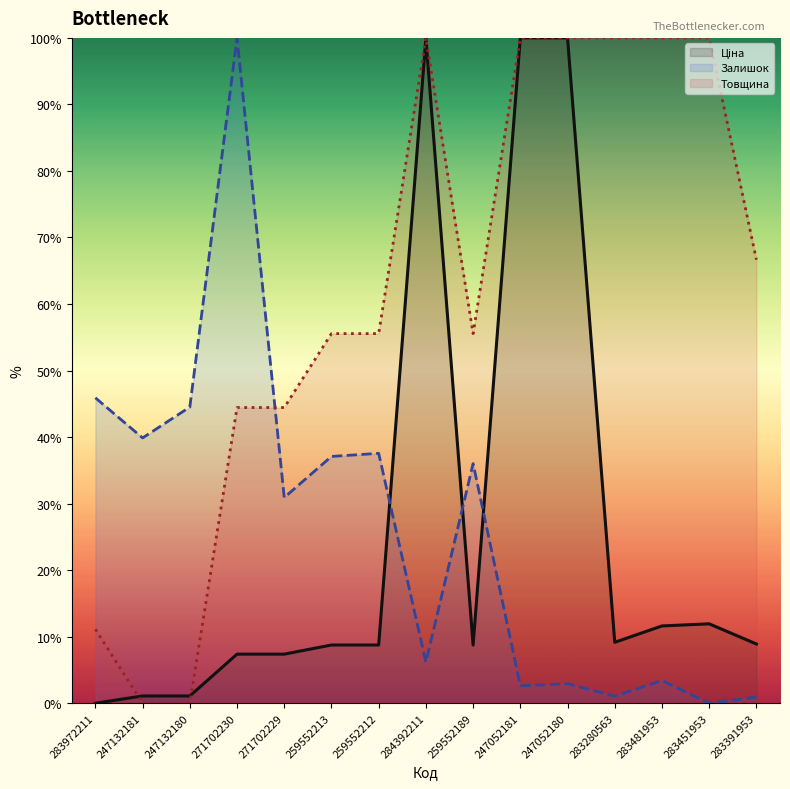

At which label does Залишок first exceed 30?

283972211